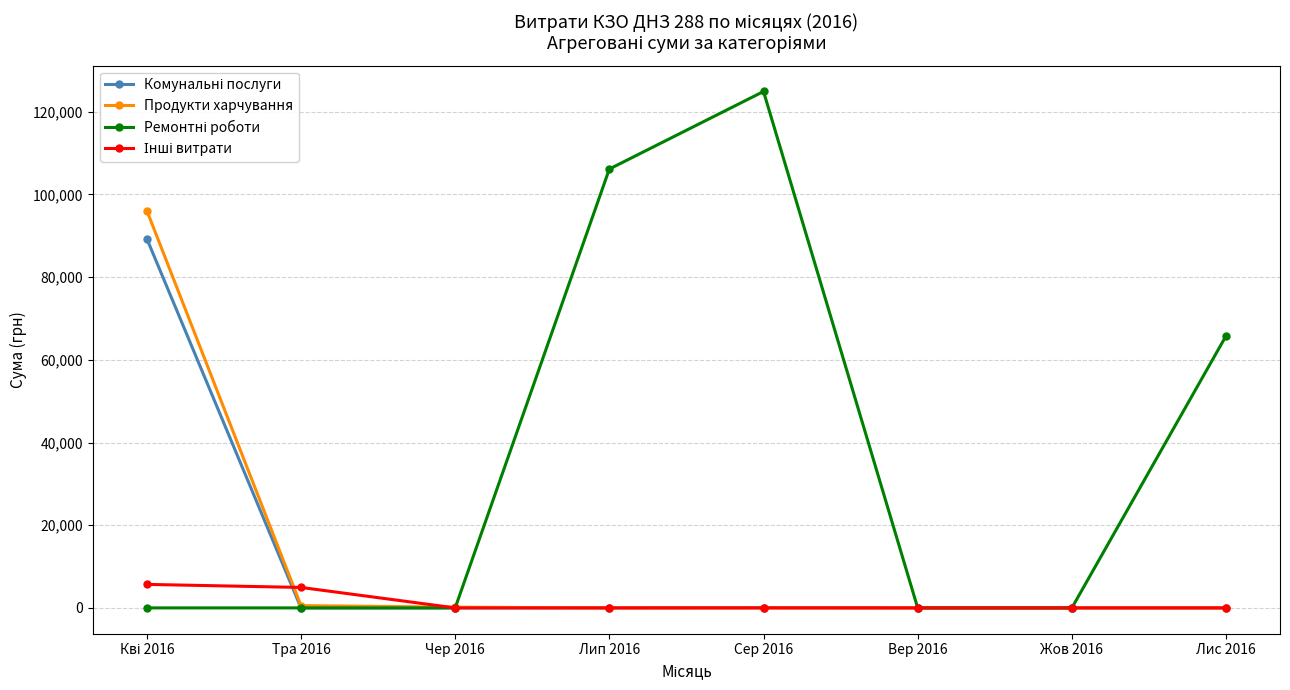

What is the difference between the highest and lowest values at Лип 2016?

106147.3